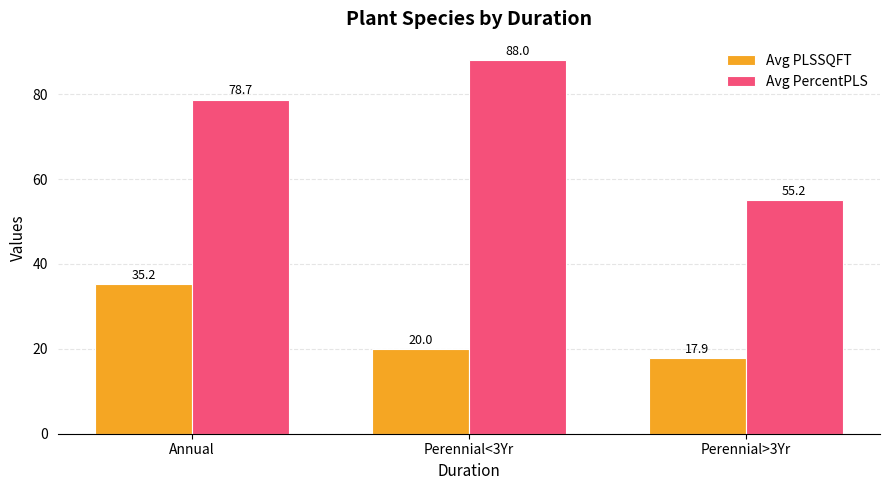

Reading left to right, list all the values displayed in this chart.

Avg PLSSQFT: Annual=35.2	Perennial<3Yr=20.0	Perennial>3Yr=17.9
Avg PercentPLS: Annual=78.7	Perennial<3Yr=88.0	Perennial>3Yr=55.2